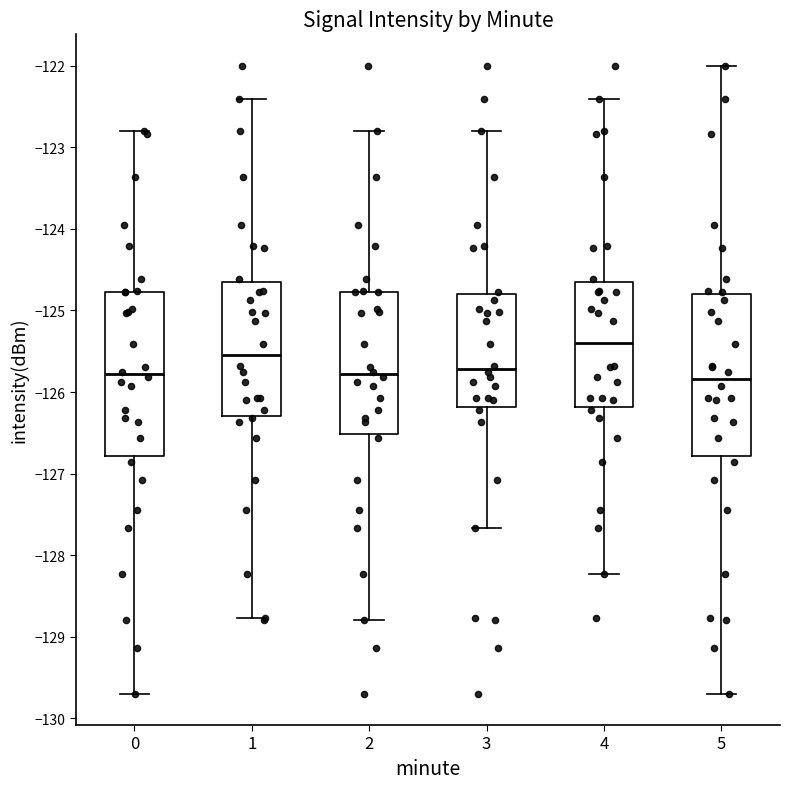

Where does the median line of the box at x = 4 sit on the y-axis? The values are not printed on the chart, so give them approximately, as read against the axis.

-125.4